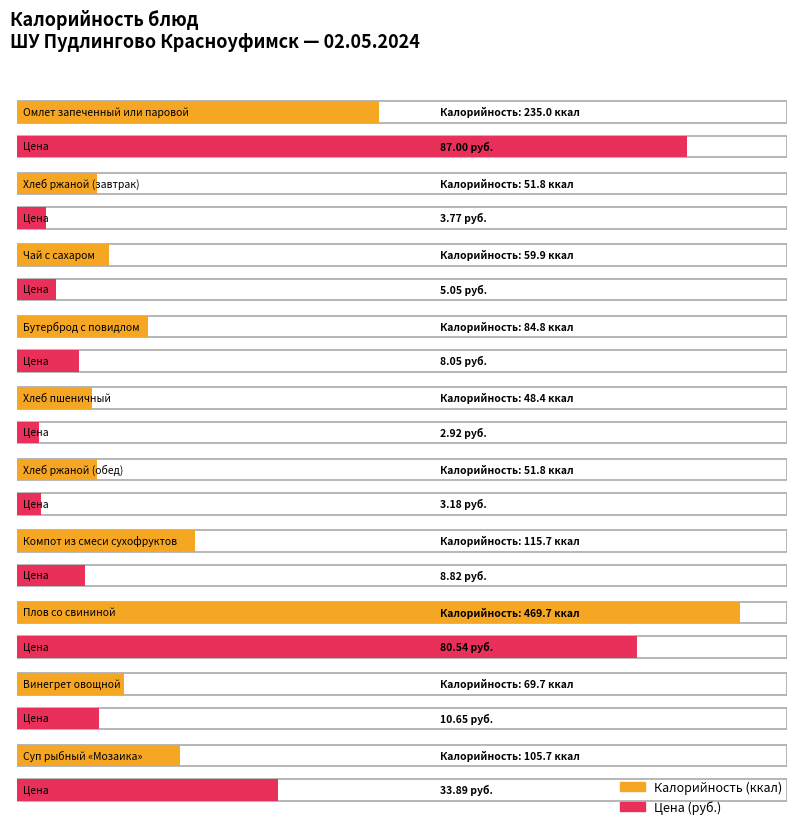

True or false: Калорийность has a value of 70.6 at Хлеб ржаной (завтрак).

False